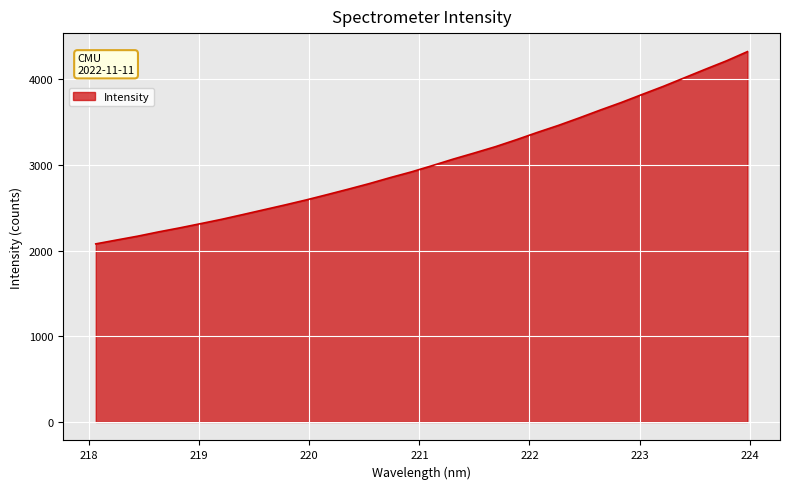

What is the maximum value shown in the chart?

4323.8